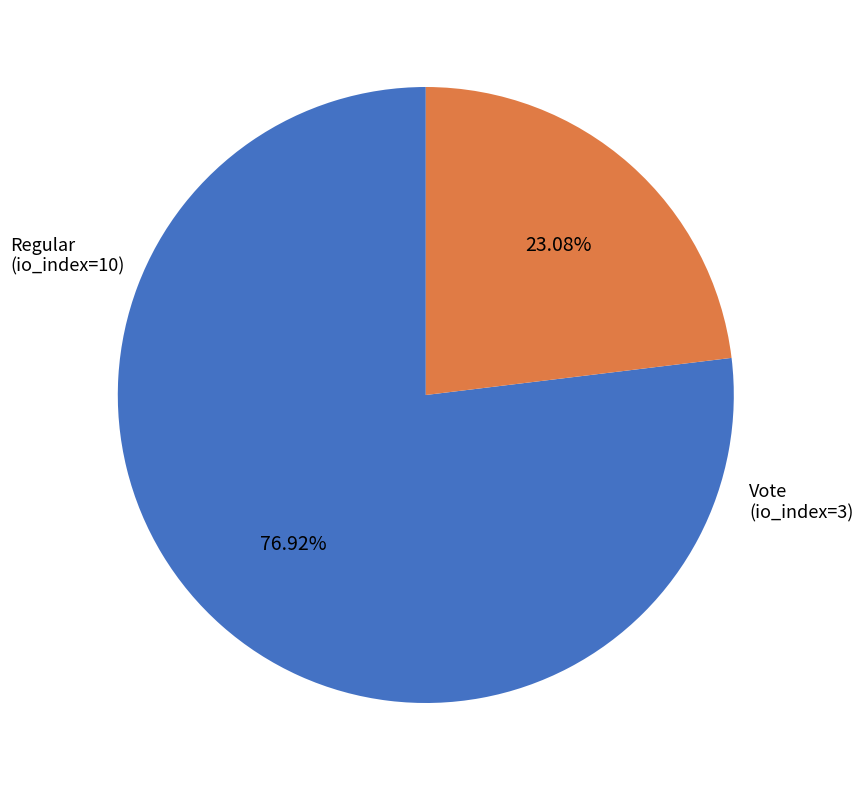

Count the number of slices in the pie.

2